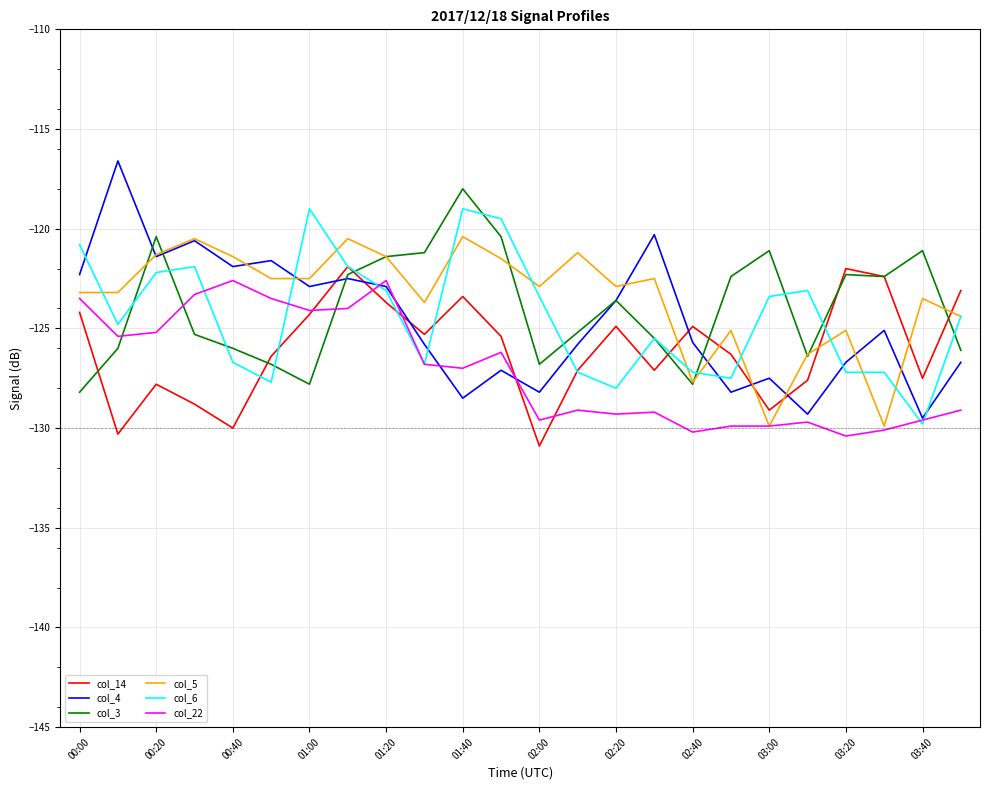

What is the maximum value shown in the chart?

-116.6